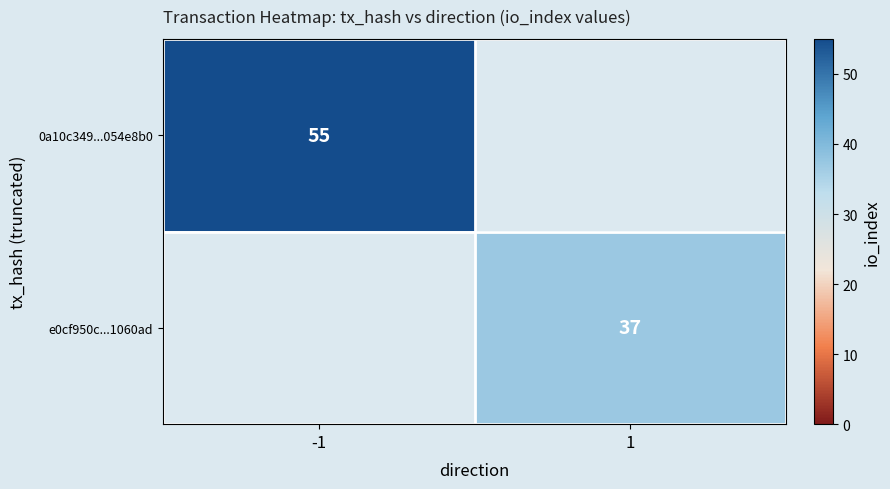

Is the value of 0a10c349...054e8b0 at -1 greater than the value of e0cf950c...1060ad at 1?

Yes